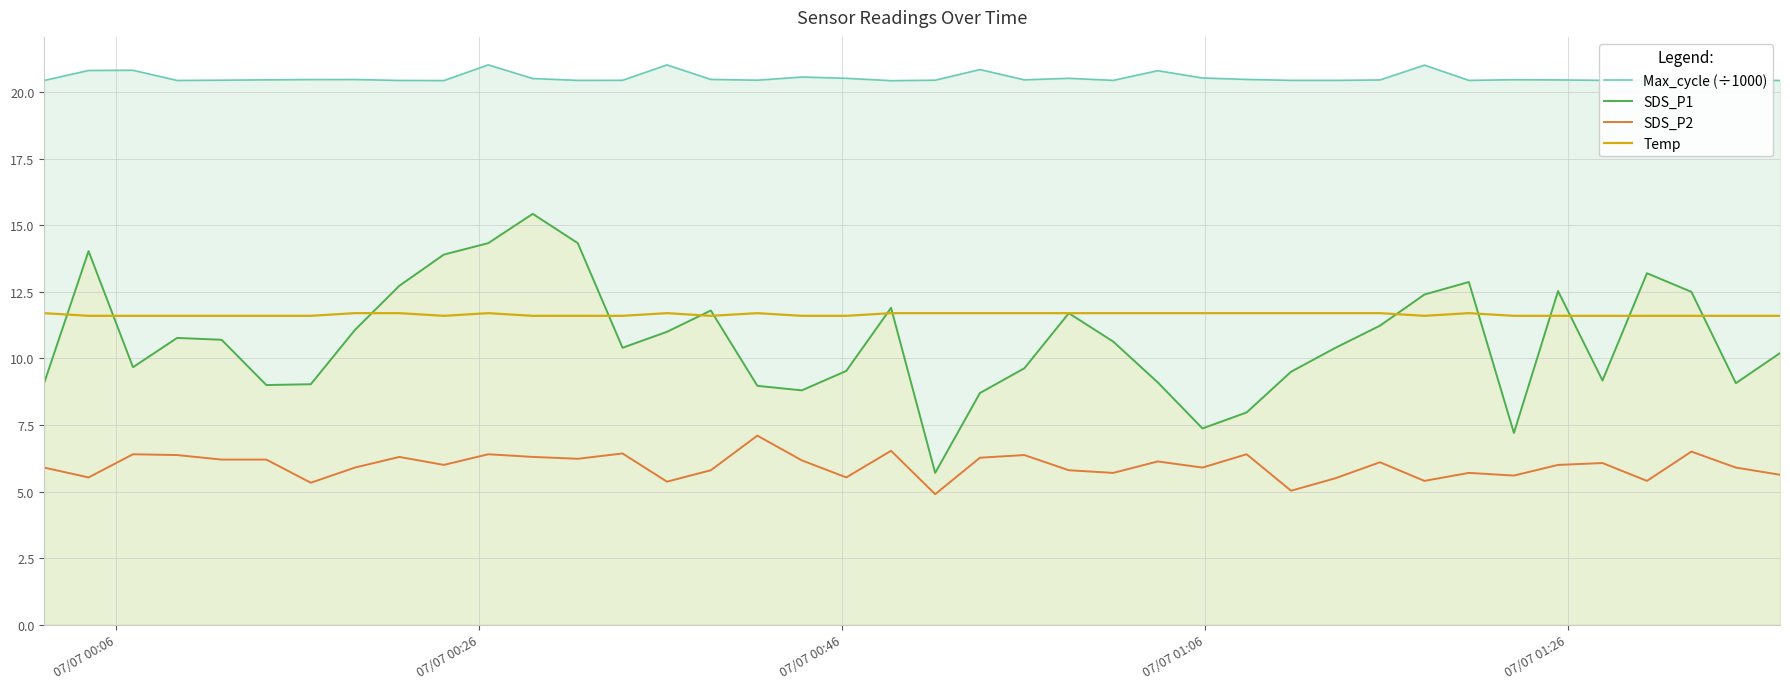

What is the difference between the second highest and minimum values in the SDS_P1 series?

8.6